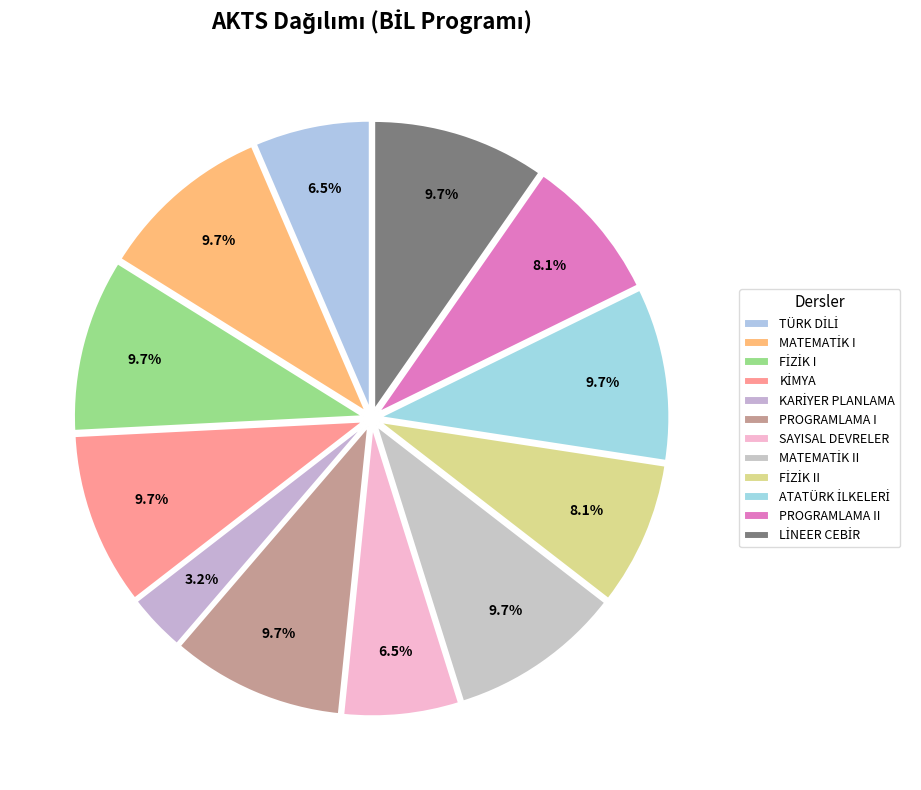

What percentage is the MATEMATİK I slice, to the nearest percent?

10%